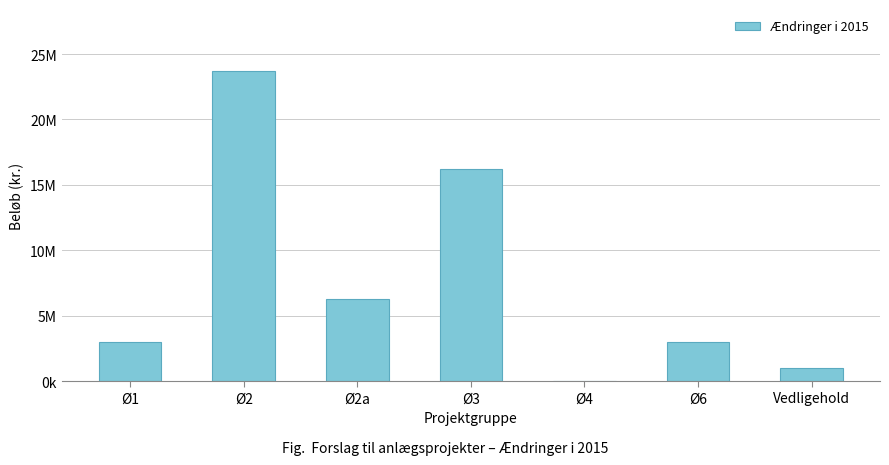

How many series are shown in this chart?

1